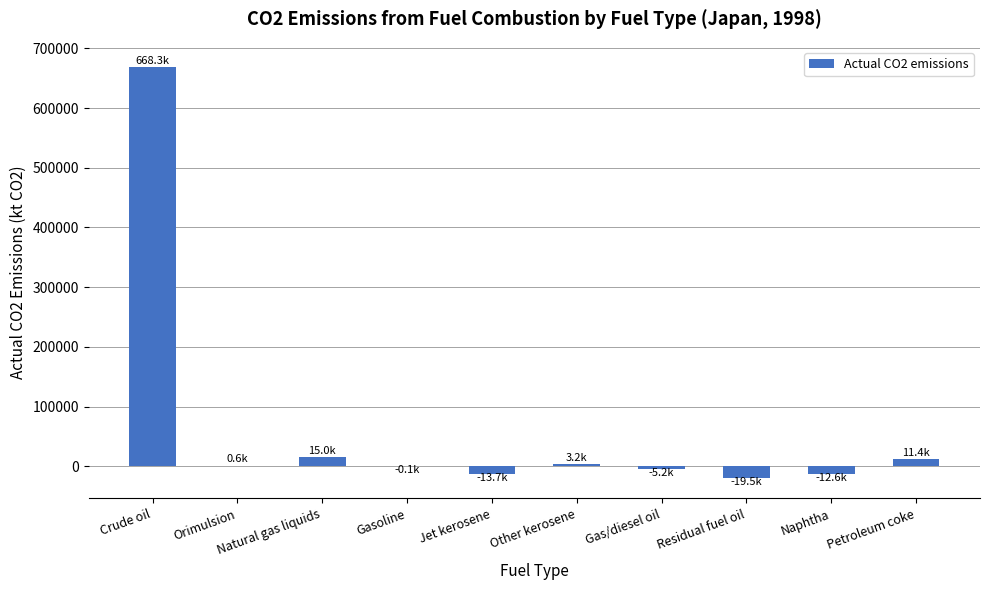

The value at Orimulsion is 575.8. True or false?

True